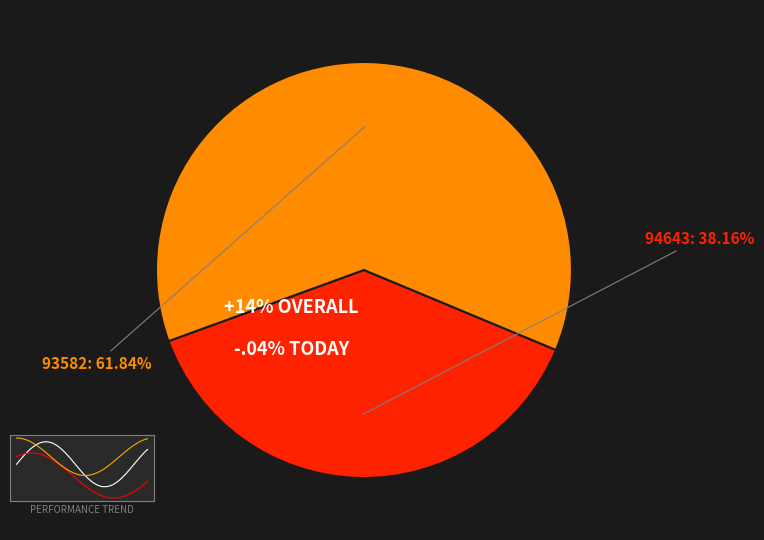

What is the majority slice?

93582